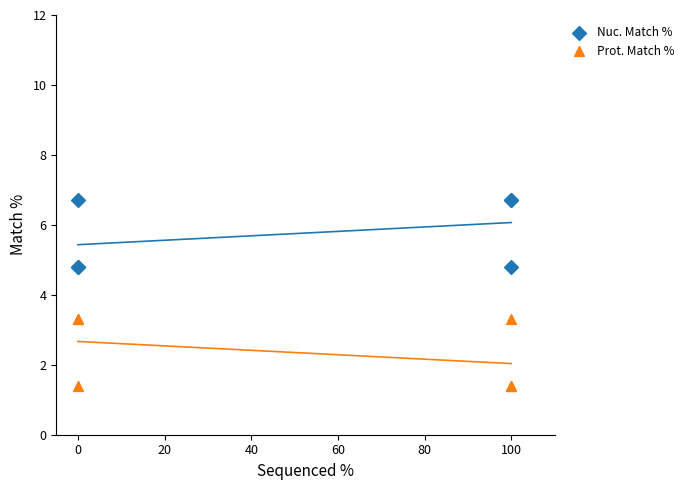

Which series contains the lowest Y value?

Prot. Match %